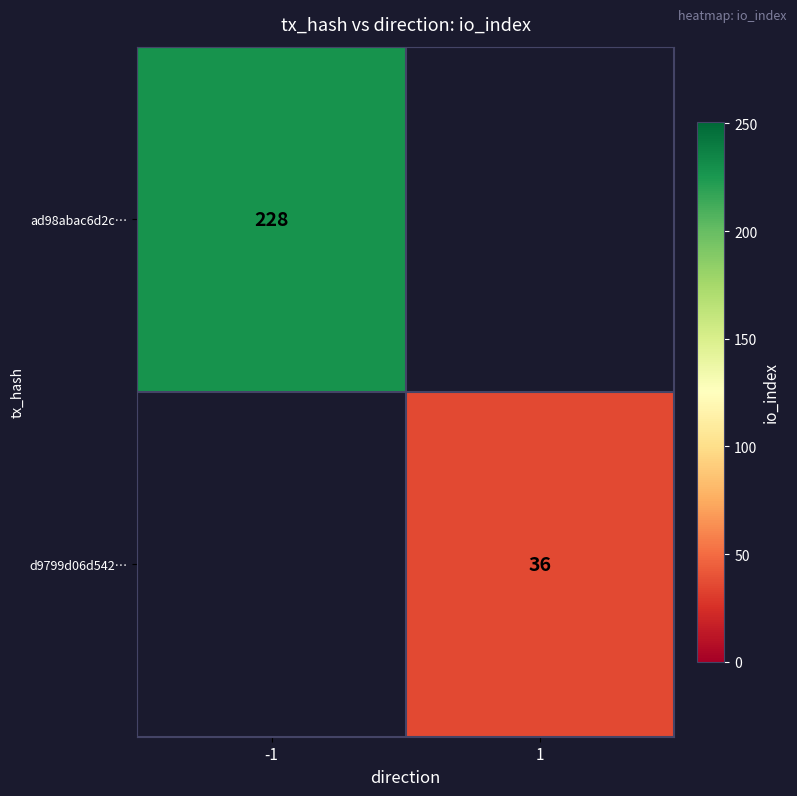

Is it true that d9799d06d542… equals 36 at 1?

True